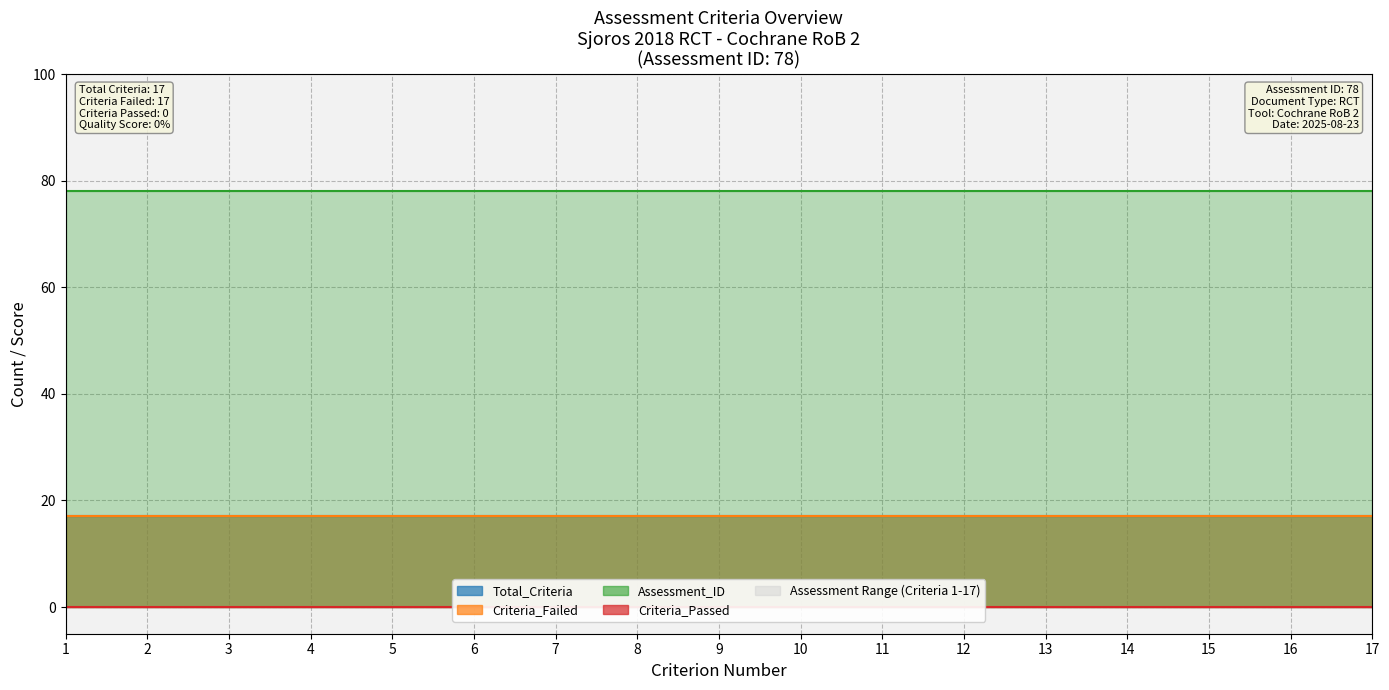

The value of Criteria_Failed at 3 is 6. True or false?

False